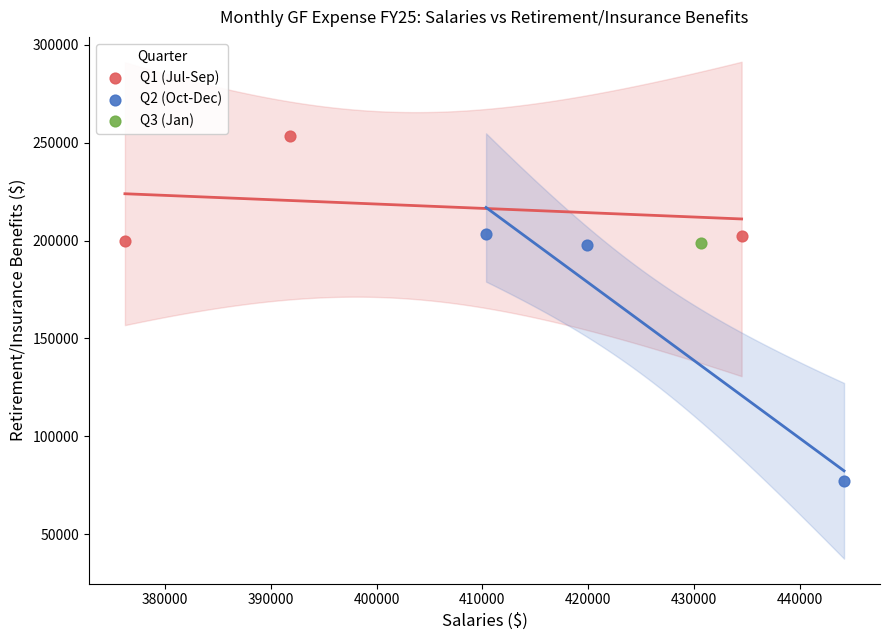

What are all the series names shown in the legend?

Q1 (Jul-Sep), Q2 (Oct-Dec), Q3 (Jan)